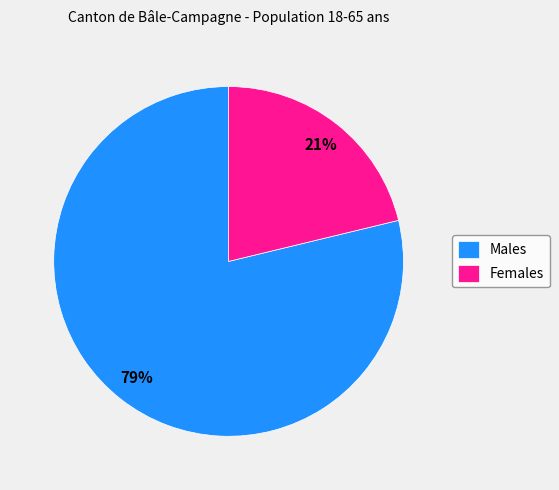

The Females slice represents 21% of the pie. True or false?

True